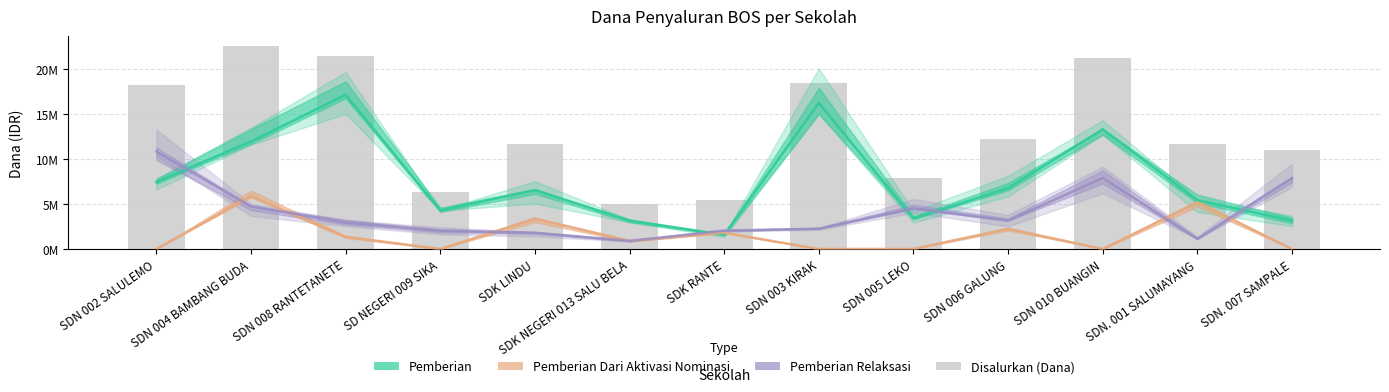

List the labels in order of value, smallest first.

SDK NEGERI 013 SALU BELA, SDK RANTE, SD NEGERI 009 SIKA, SDN 005 LEKO, SDN. 007 SAMPALE, SDK LINDU, SDN. 001 SALUMAYANG, SDN 006 GALUNG, SDN 002 SALULEMO, SDN 003 KIRAK, SDN 010 BUANGIN, SDN 008 RANTETANETE, SDN 004 BAMBANG BUDA